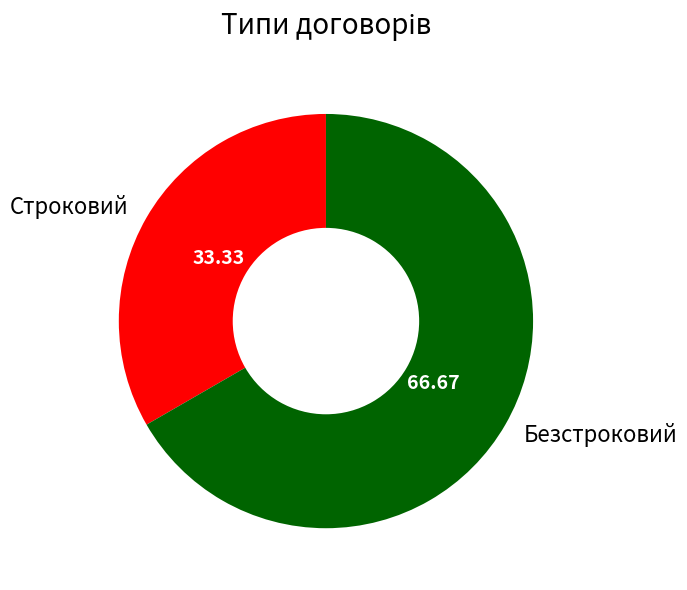

Does any single category account for the majority?

Yes